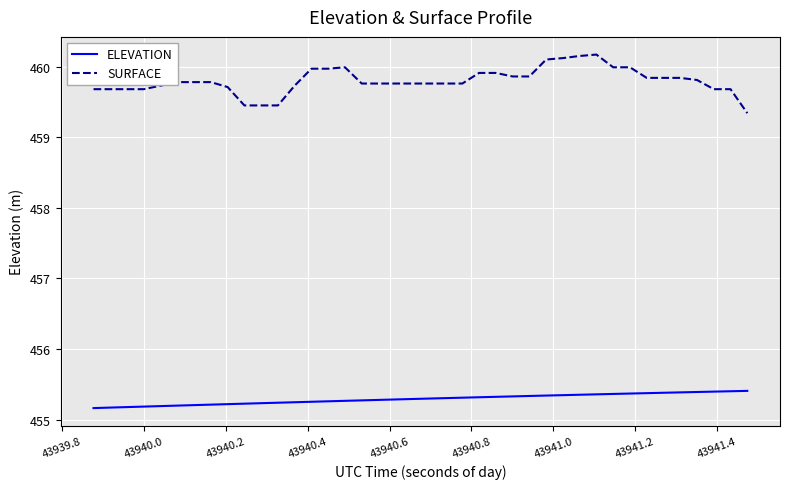

What is the difference between the maximum and minimum values in the SURFACE series?

0.8